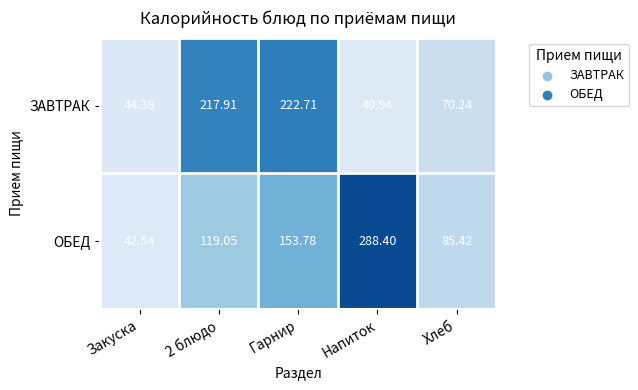

At which category is the sum across all series the highest?

Гарнир